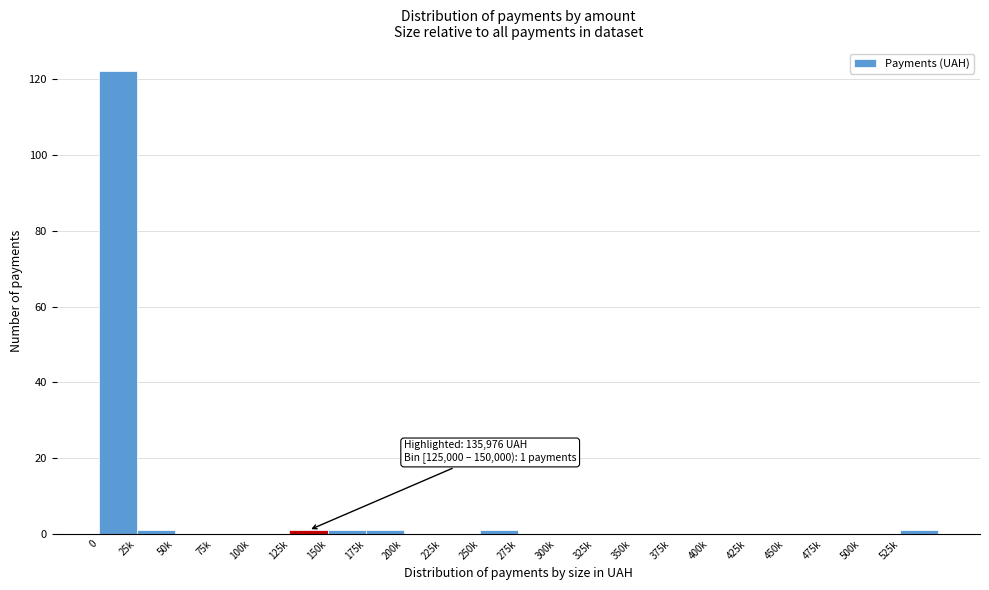

Reading left to right, extract all data points from this chart.

0=122	25k=1	50k=0	75k=0	100k=0	125k=1	150k=1	175k=1	200k=0	225k=0	250k=1	275k=0	300k=0	325k=0	350k=0	375k=0	400k=0	425k=0	450k=0	475k=0	500k=0	525k=1